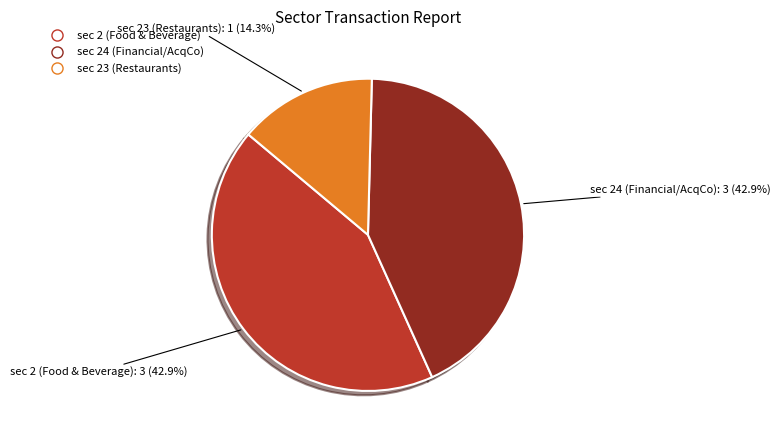

Does any single category account for the majority?

No